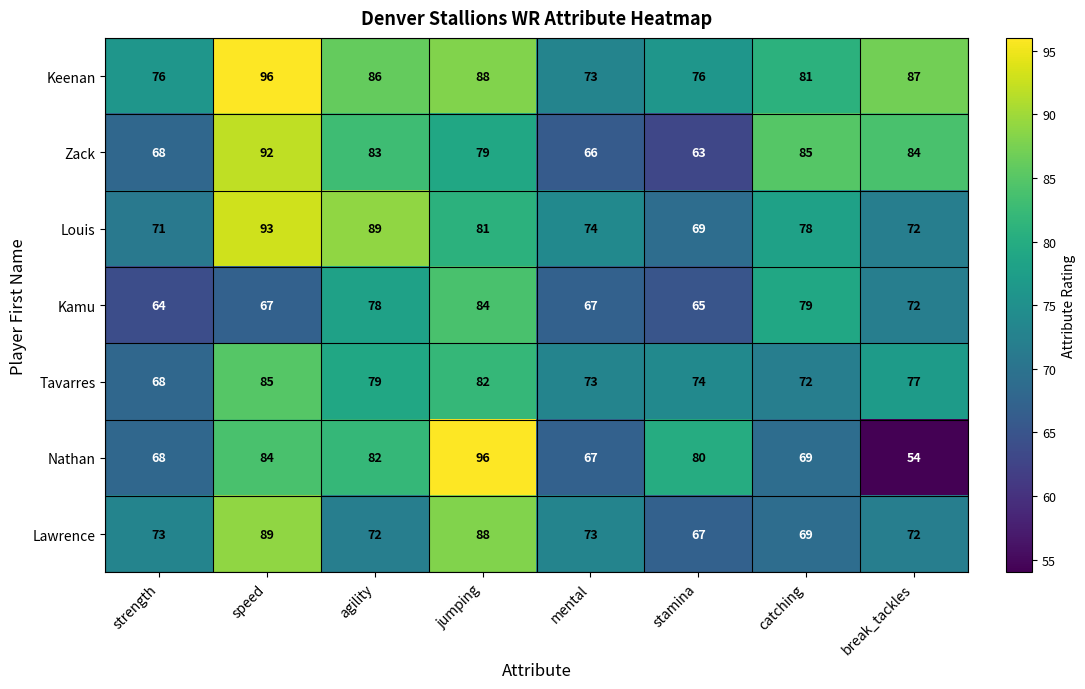

What is the maximum value shown in the chart?

96